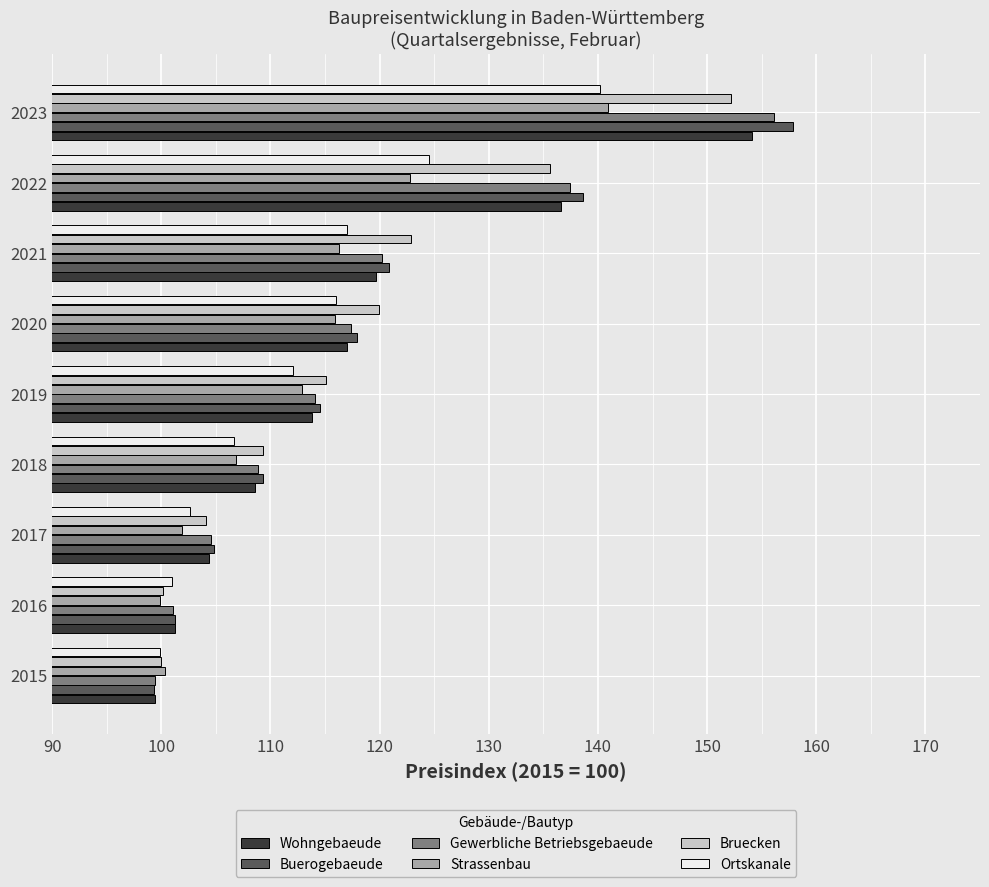

Rank the categories by Gewerbliche Betriebsgebaeude value from highest to lowest.

2023, 2022, 2021, 2020, 2019, 2018, 2017, 2016, 2015